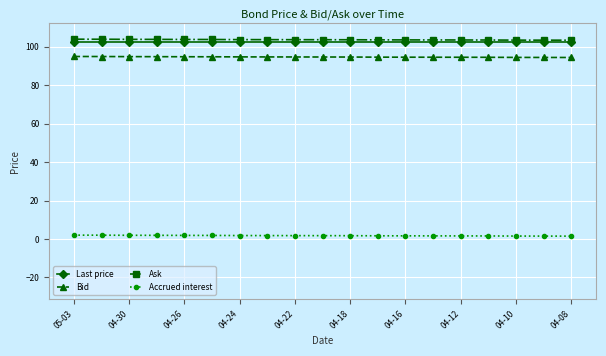

True or false: Ask and Accrued interest cross at least once.

False